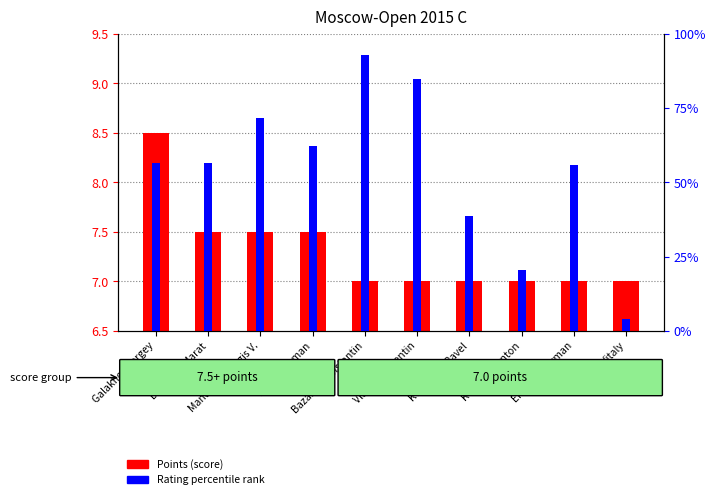

How many groups of bars are there?

10